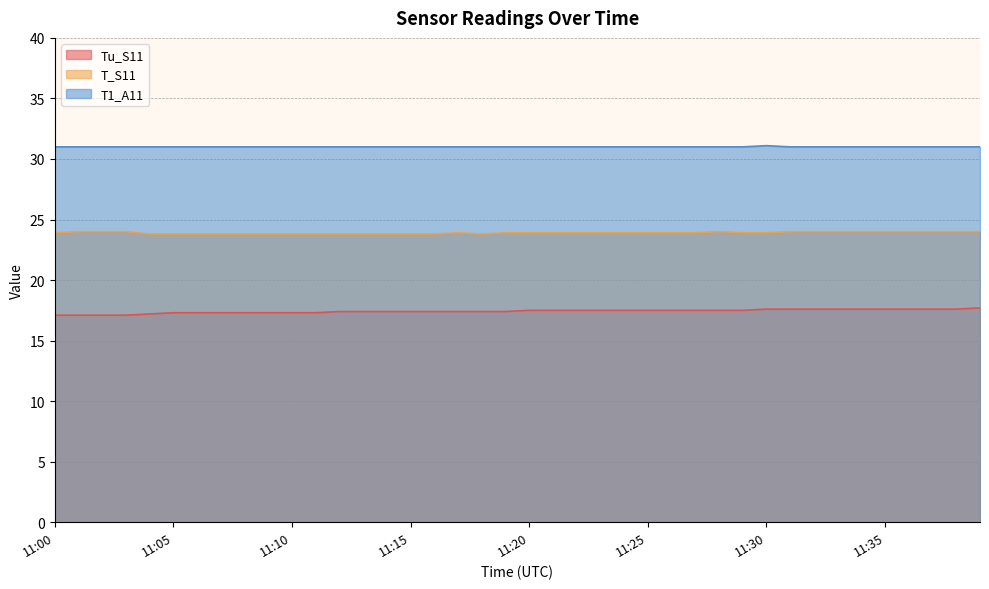

At which category is the sum across all series the highest?

11:39